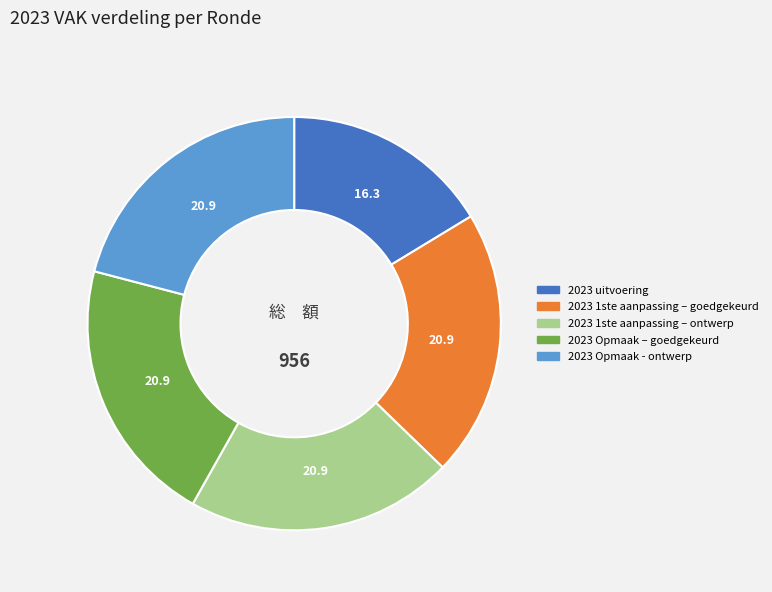

How many segments does this pie chart have?

5